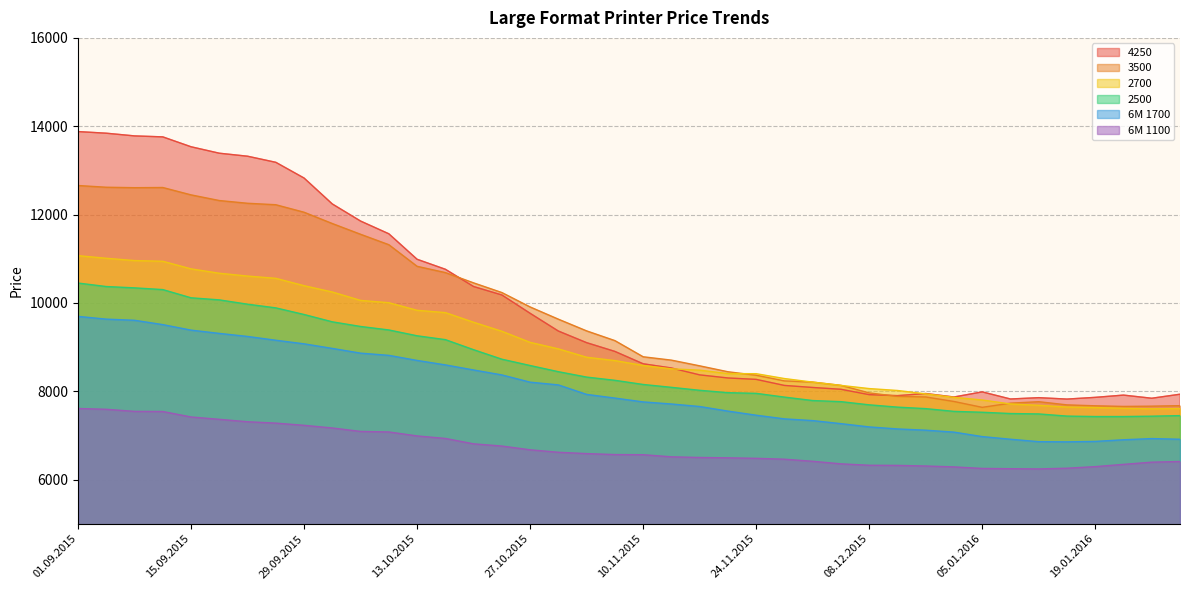

Rank the series by their maximum value, from highest to lowest.

4250, 3500, 2700, 2500, 6M 1700, 6M 1100